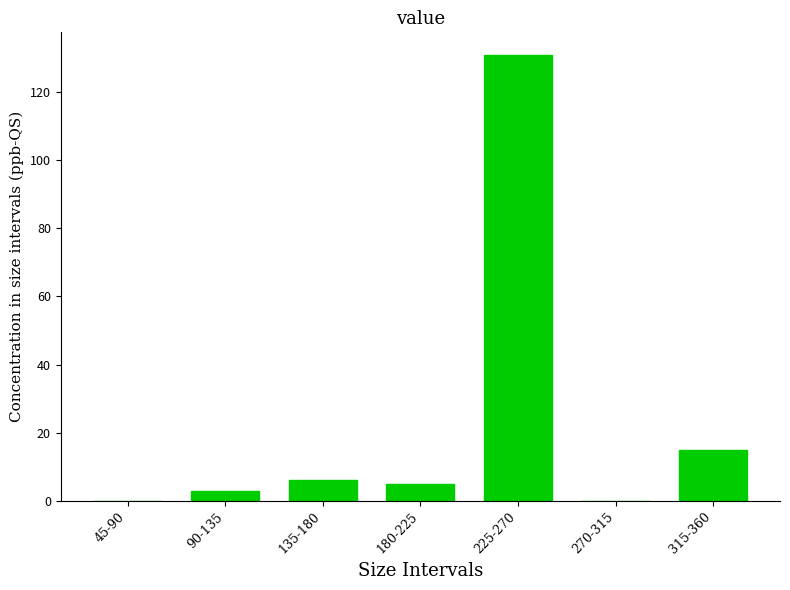

Reading left to right, extract all data points from this chart.

45-90=0	90-135=3	135-180=6	180-225=5	225-270=131	270-315=0	315-360=15